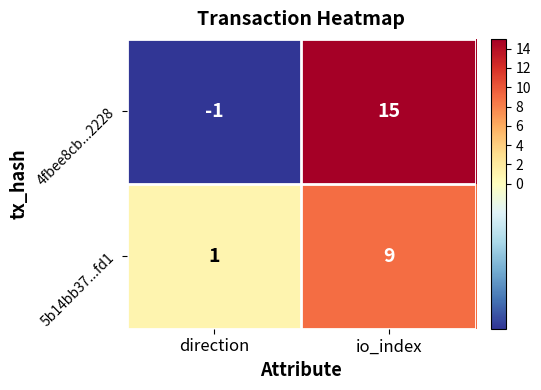

True or false: 4fbee8cb...2228 has a value of 15 at io_index.

True